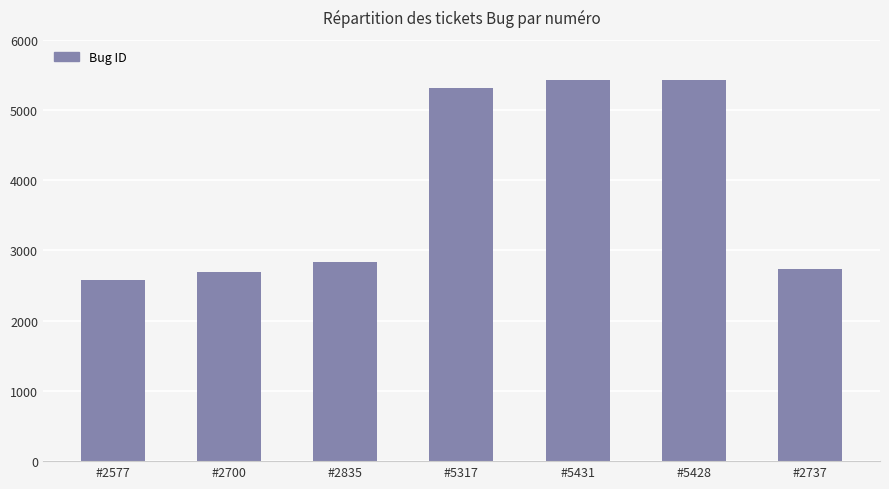

What is the minimum value shown in the chart?

2577